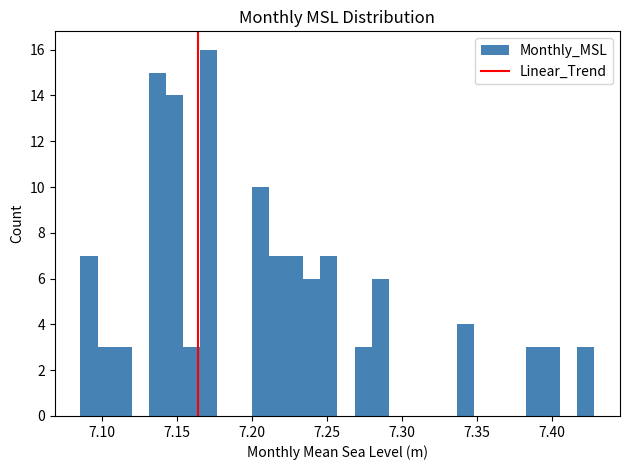

Around what value on the x-axis is the tallest bar? Give the approximate position of its centre, as read against the axis.

7.170